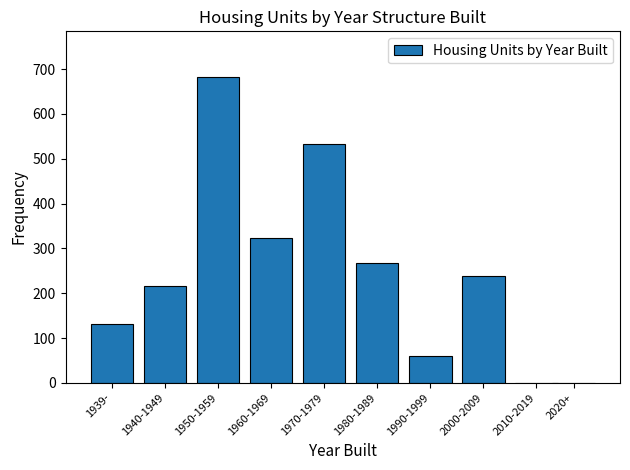

Reading left to right, transcribe all the data shown in this chart.

1939-=131	1940-1949=217	1950-1959=682	1960-1969=323	1970-1979=534	1980-1989=268	1990-1999=60	2000-2009=238	2010-2019=0	2020+=0